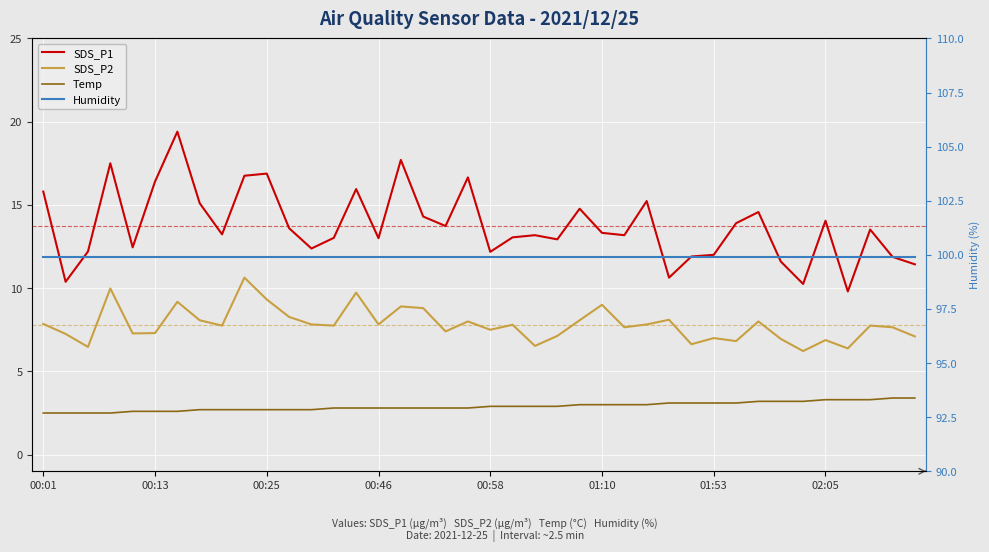

How many lines are shown in the chart?

4